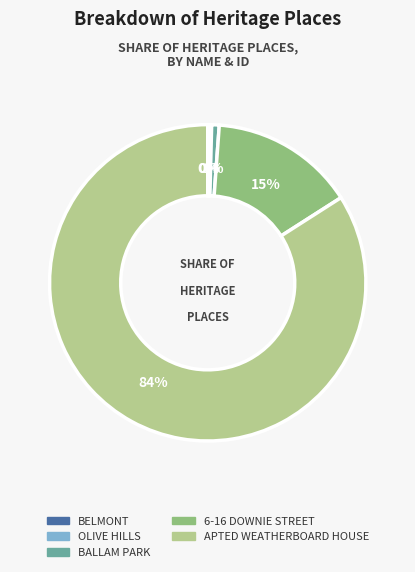

What is the largest slice in the pie chart?

APTED WEATHERBOARD HOUSE